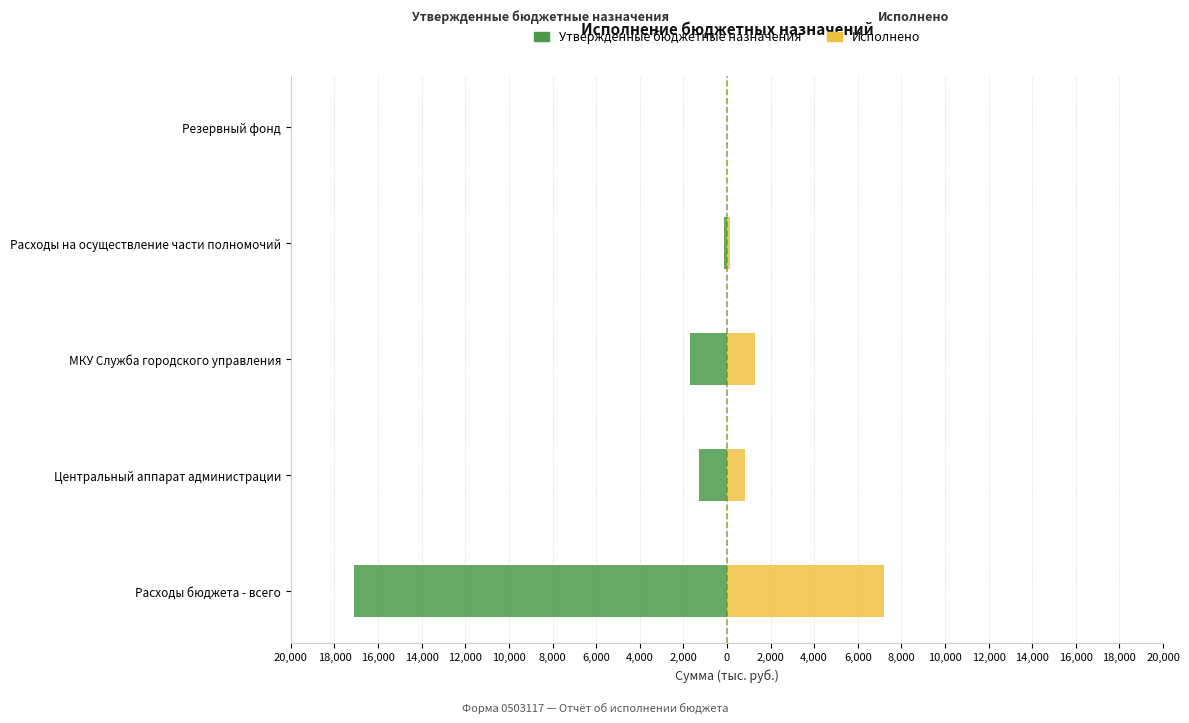

Is the value of Утвержденные бюджетные назначения at Центральный аппарат администрации greater than the value of Исполнено at МКУ Служба городского управления?

No